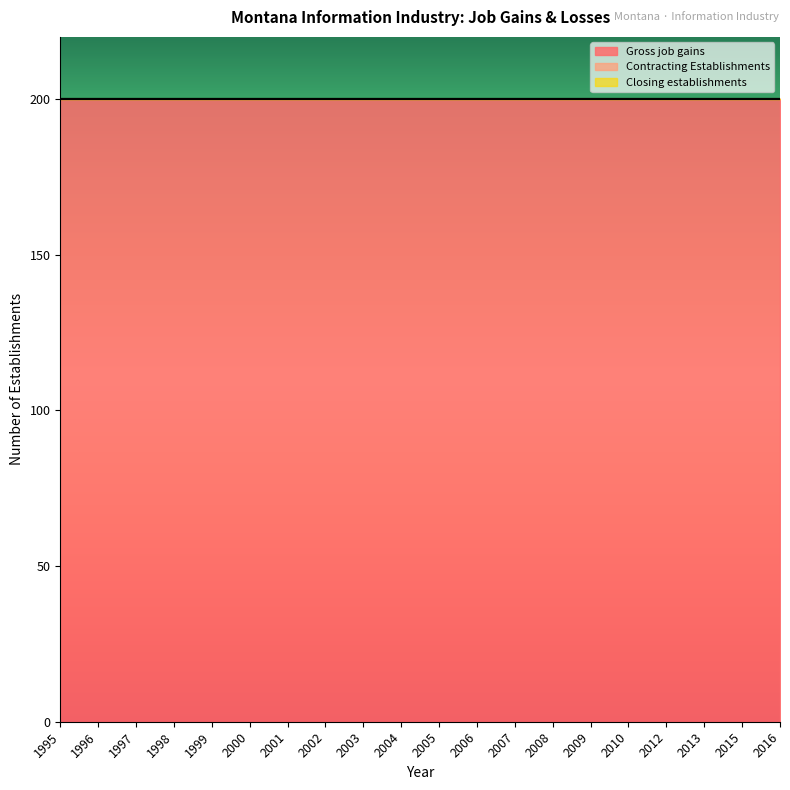

At which label is Contracting Establishments closest to 0?

1995